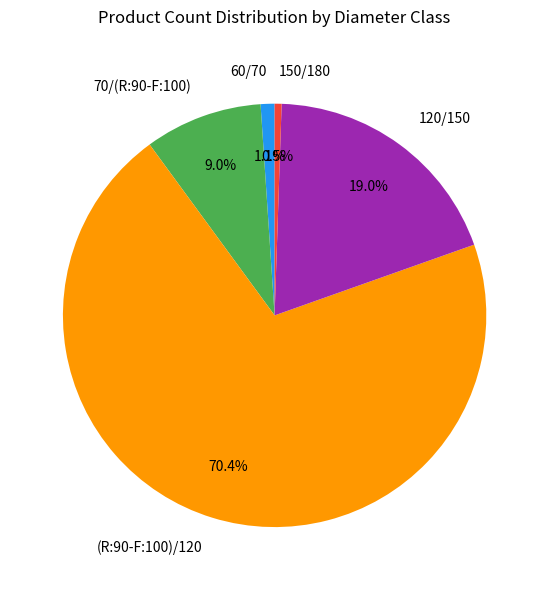

To the nearest percent, what portion does 120/150 represent?

19%